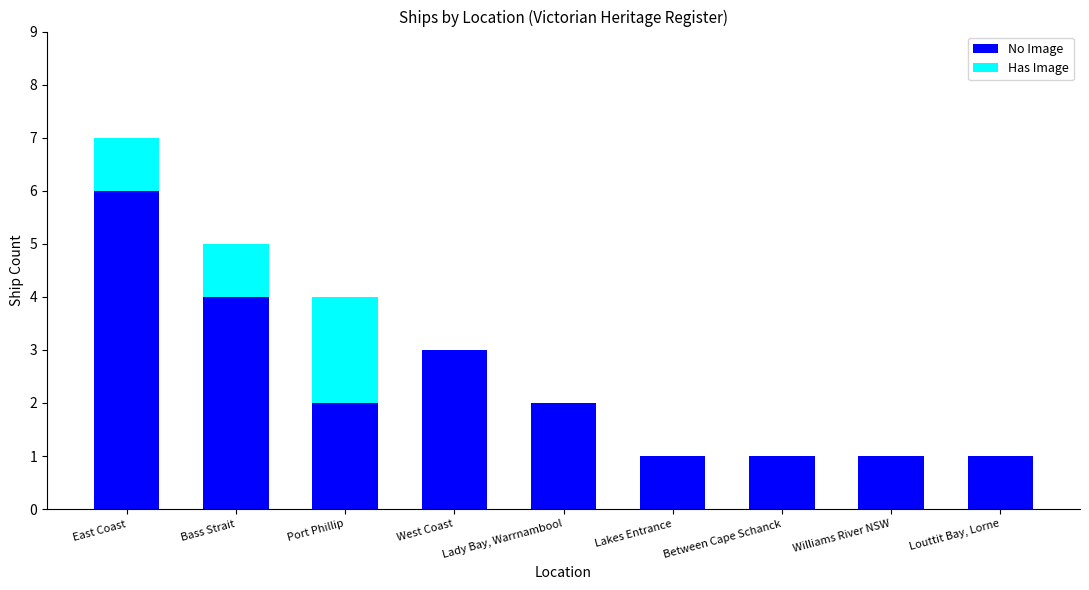

The No Image series shows 1 at West Coast. True or false?

False